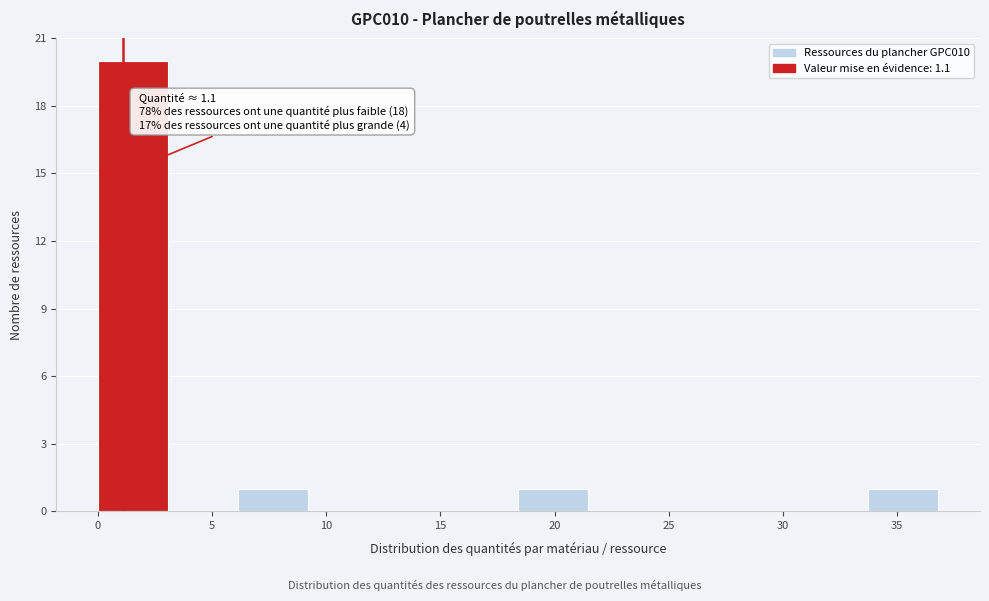

Which range on the x-axis has the tallest bar?

0.0 to 3.0